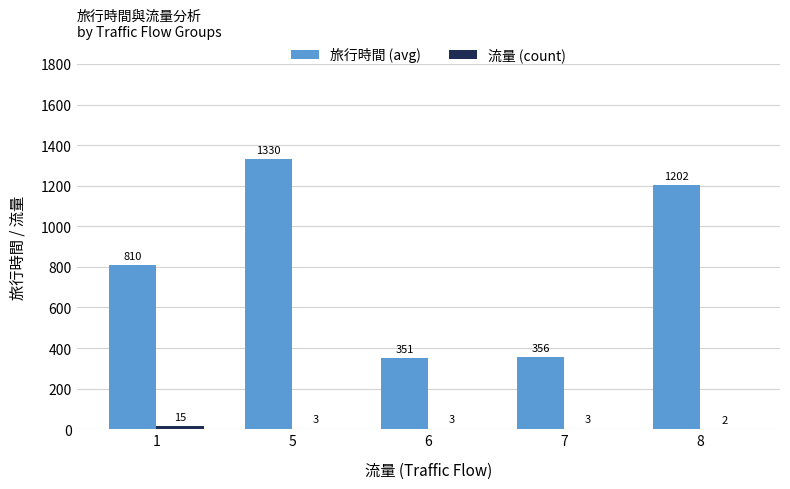

Which series has the largest total across all categories?

旅行時間 (avg)